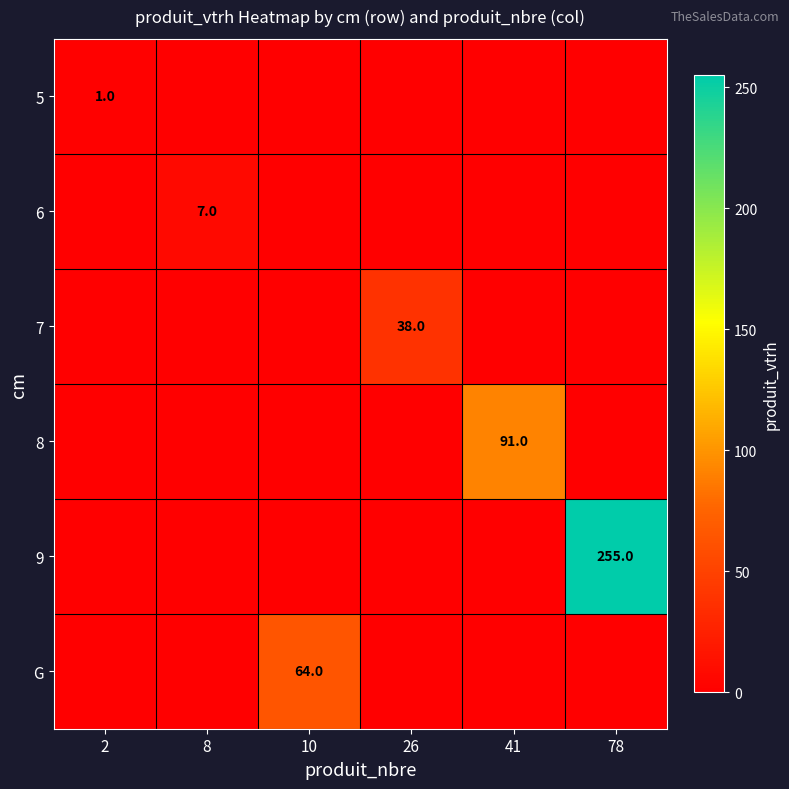

Is the value of 8 at 41 greater than the value of 7 at 26?

Yes